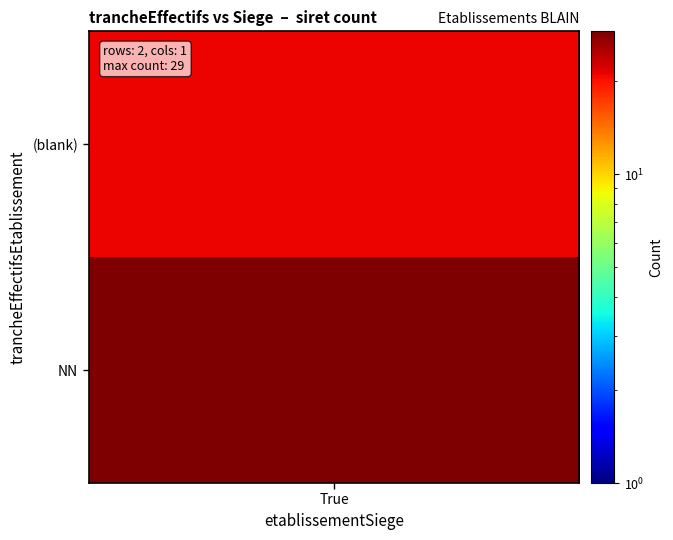

How many values in the NN_true series exceed 0?

1